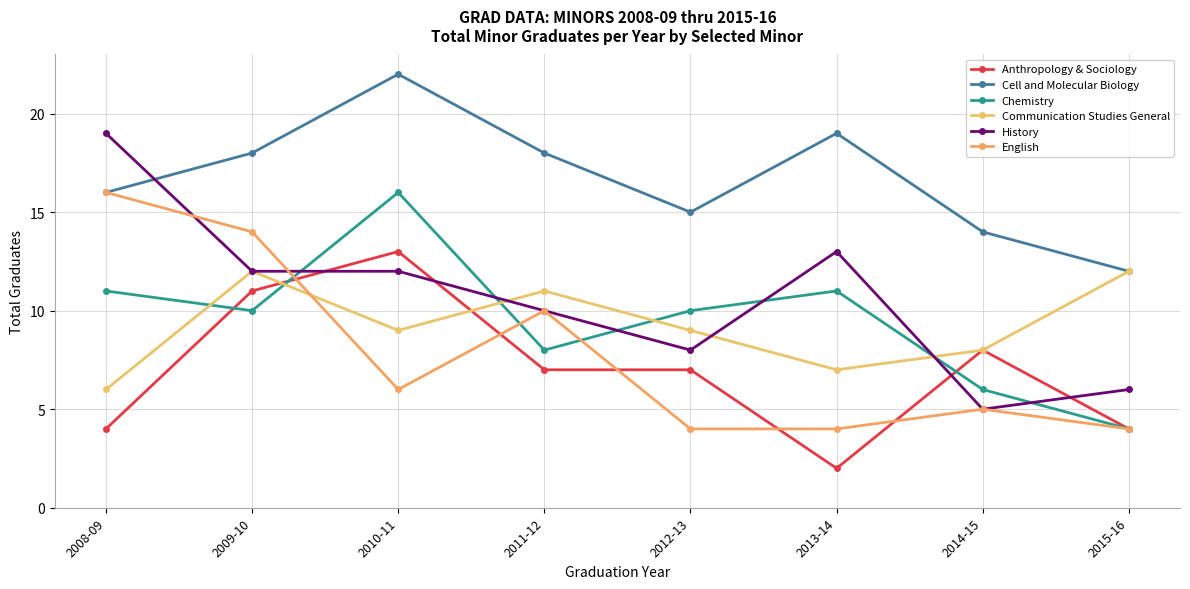

How many data points does each series have?

8